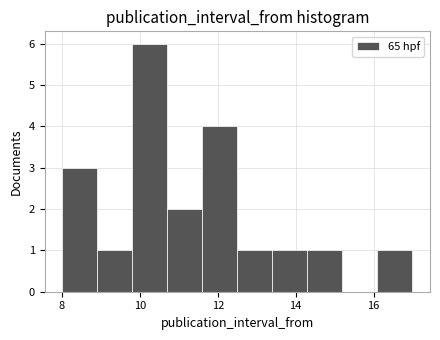

Reading left to right, transcribe this chart: for each bar, give the range it covers on the x-axis and its height. Neither the bar edges nor the heights are printed on the chart, so give them approximately, as read against the axes.

8.0 to 8.9: 3
8.9 to 9.8: 1
9.8 to 10.7: 6
10.7 to 11.6: 2
11.6 to 12.5: 4
12.5 to 13.4: 1
13.4 to 14.3: 1
14.3 to 15.2: 1
15.2 to 16.1: 0
16.1 to 17.0: 1